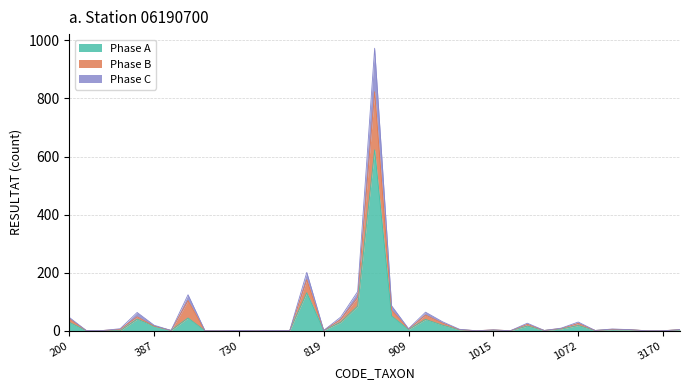

True or false: Phase B and Phase A cross at least once.

False